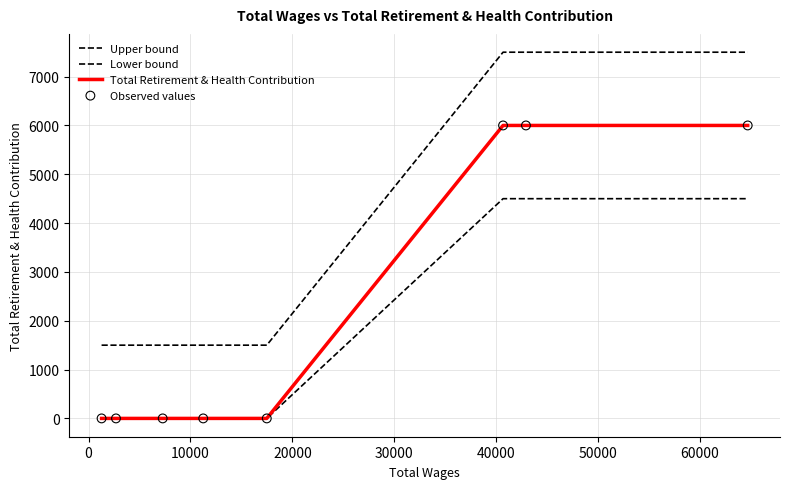

At how many categories does at least one series exceed 719?

8